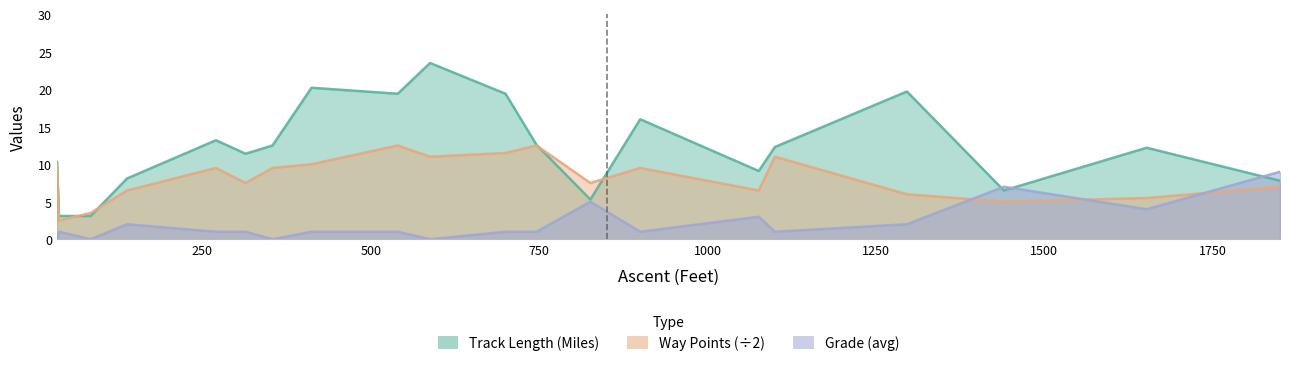

True or false: Way Points (÷2) and Track Length (Miles) cross at least once.

True